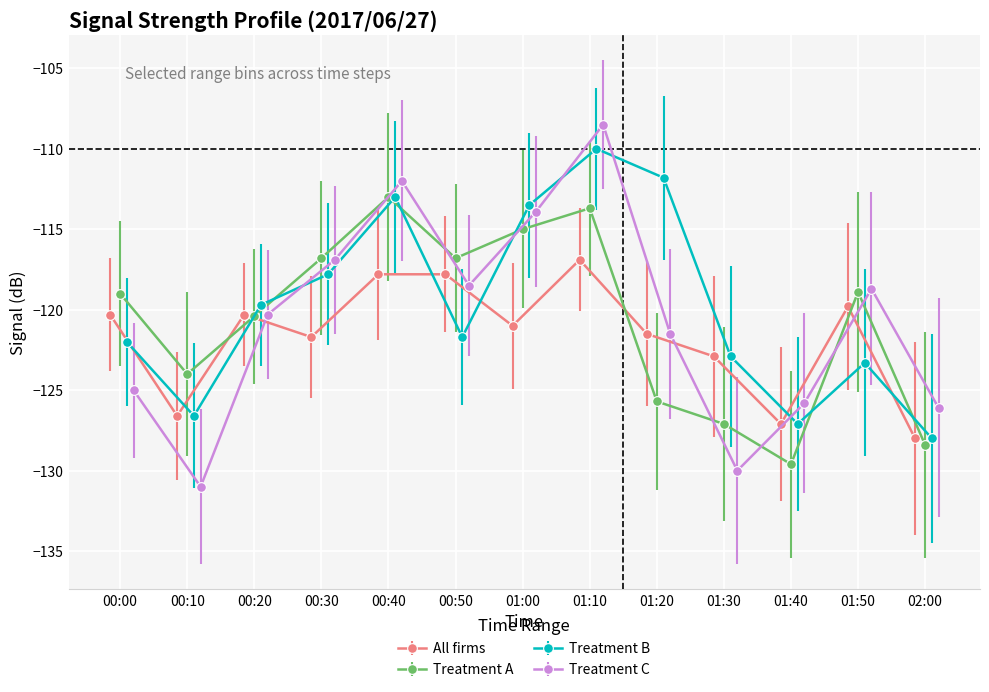

What is the value of the All firms point at the 11th from the left?

-127.1